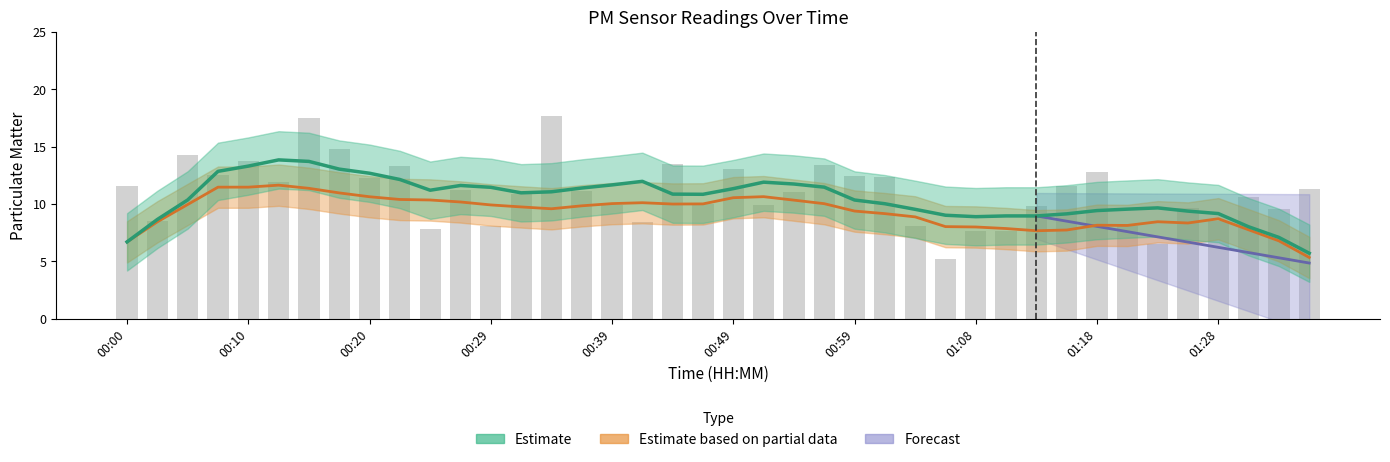

How many values are below 11?

19